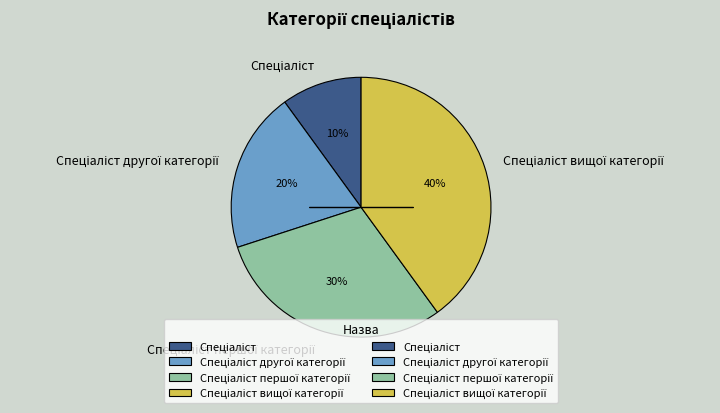

To the nearest percent, what is the difference between the largest and smallest slice percentages?

30%